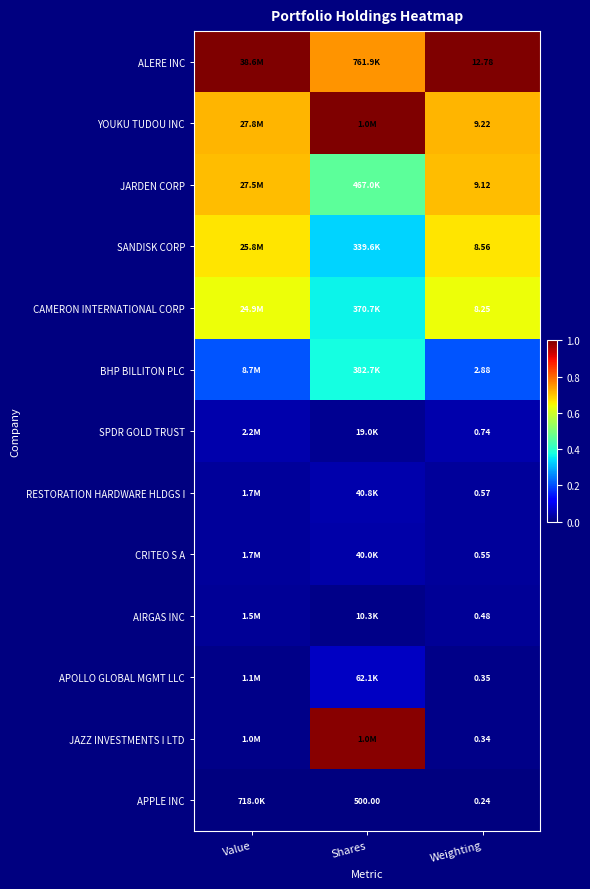

Is the value of SANDISK CORP at Weighting greater than the value of BHP BILLITON PLC at Weighting?

Yes